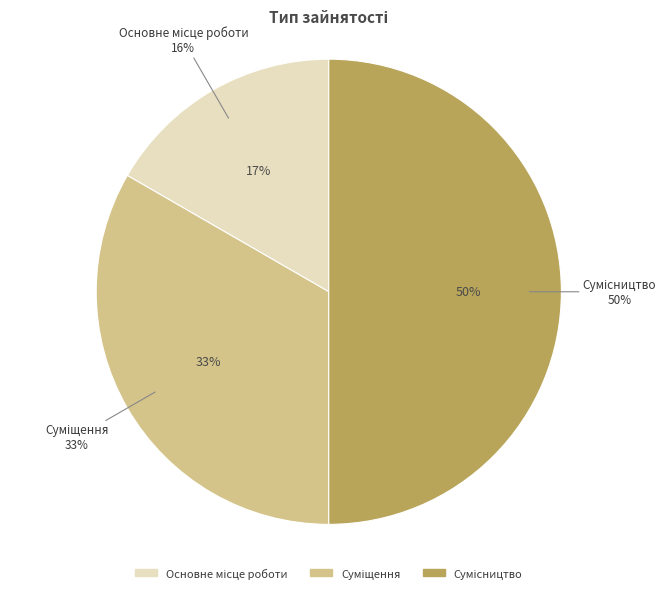

Is there any slice that represents more than half of the pie?

No